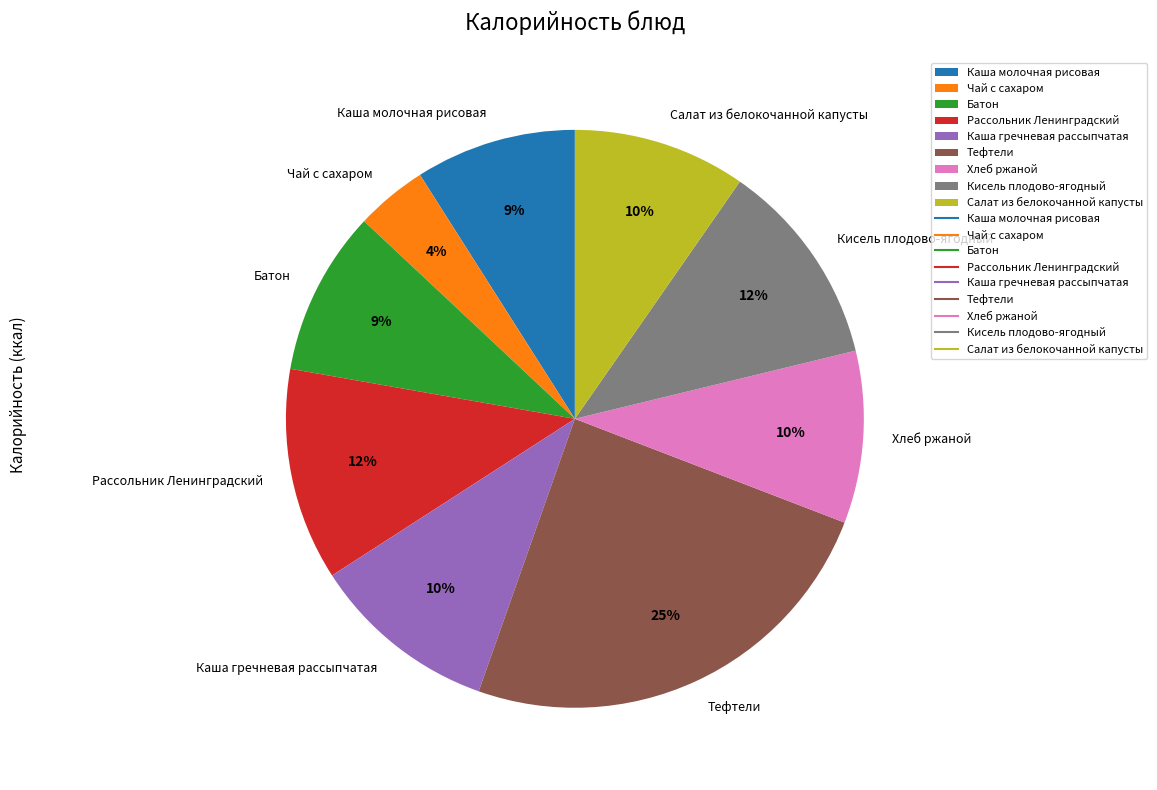

What is the ratio of the value at Чай с сахаром to the value at Салат из белокочанной капусты?

0.4